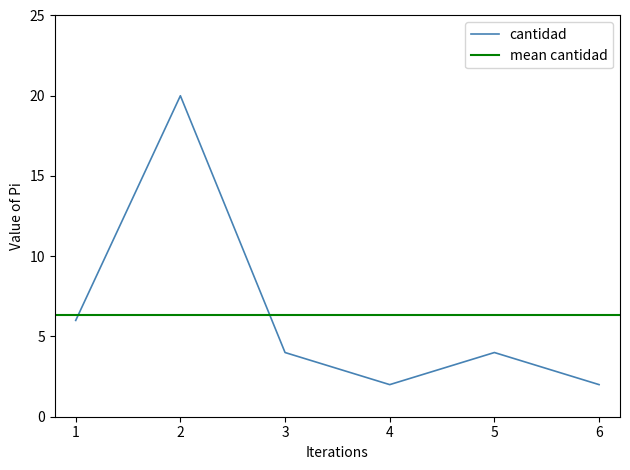

True or false: the data has more than 0 interior local peaks.

True